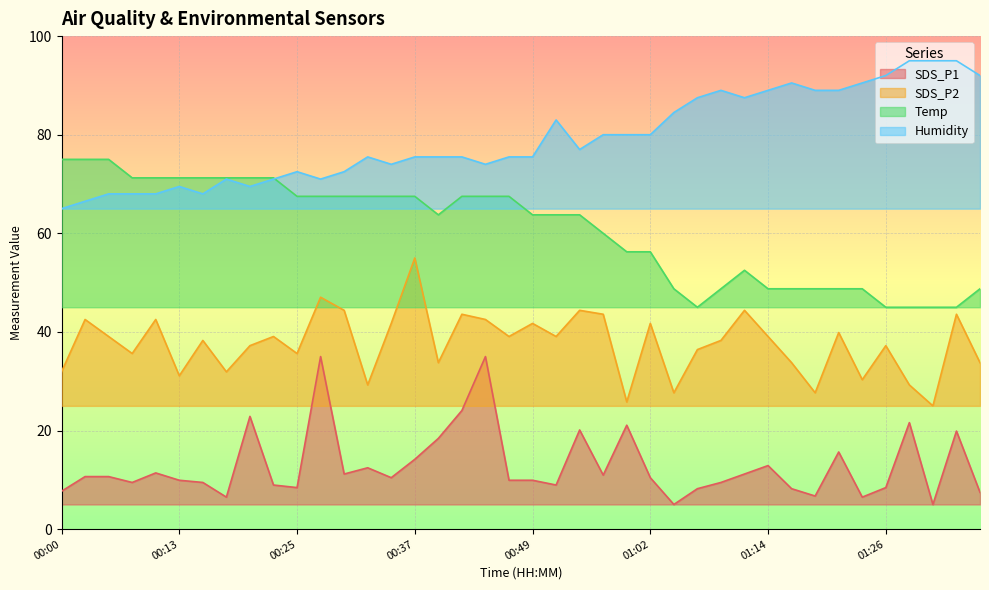

Is it true that SDS_P1 equals 19.6 at 01:14?

False